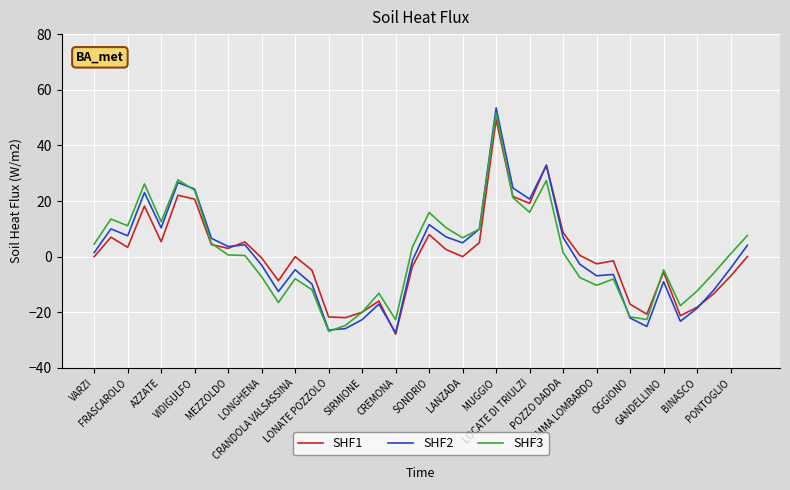

What is the maximum value shown in the chart?

53.5